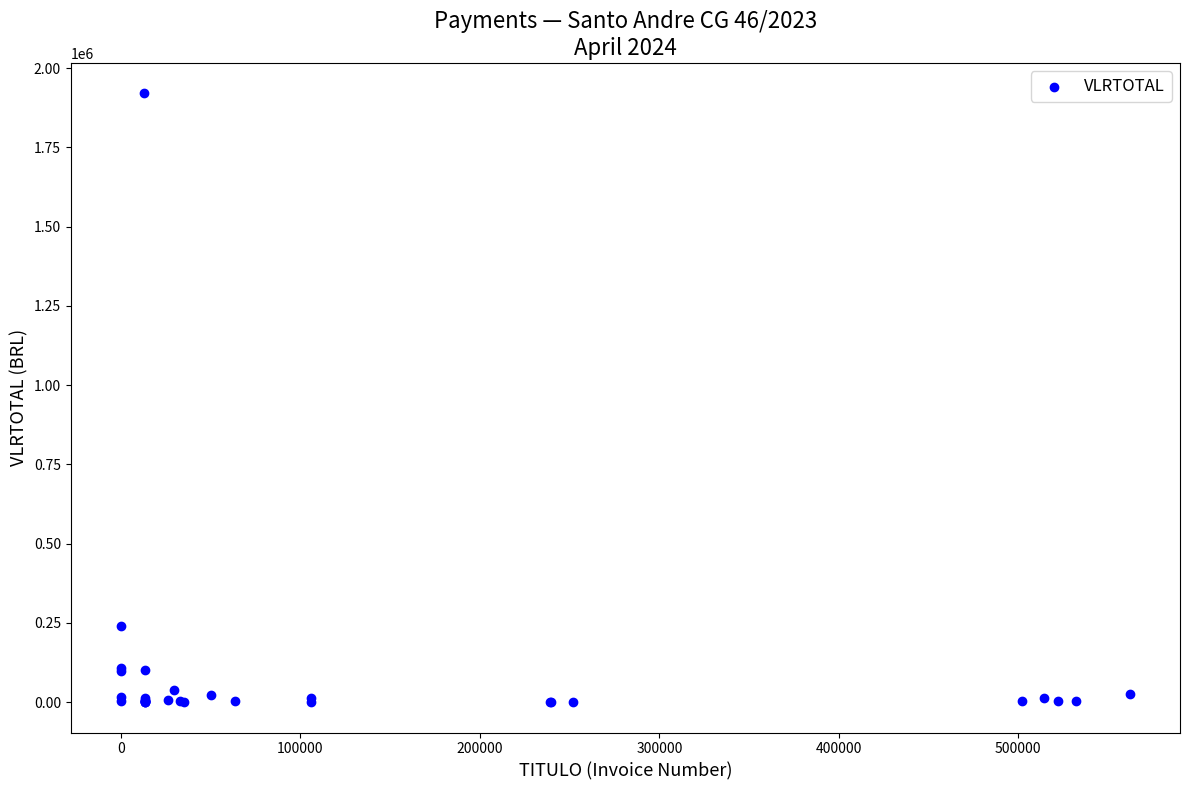

What Y value in the scatter plot is closest to 960268?

240911.6